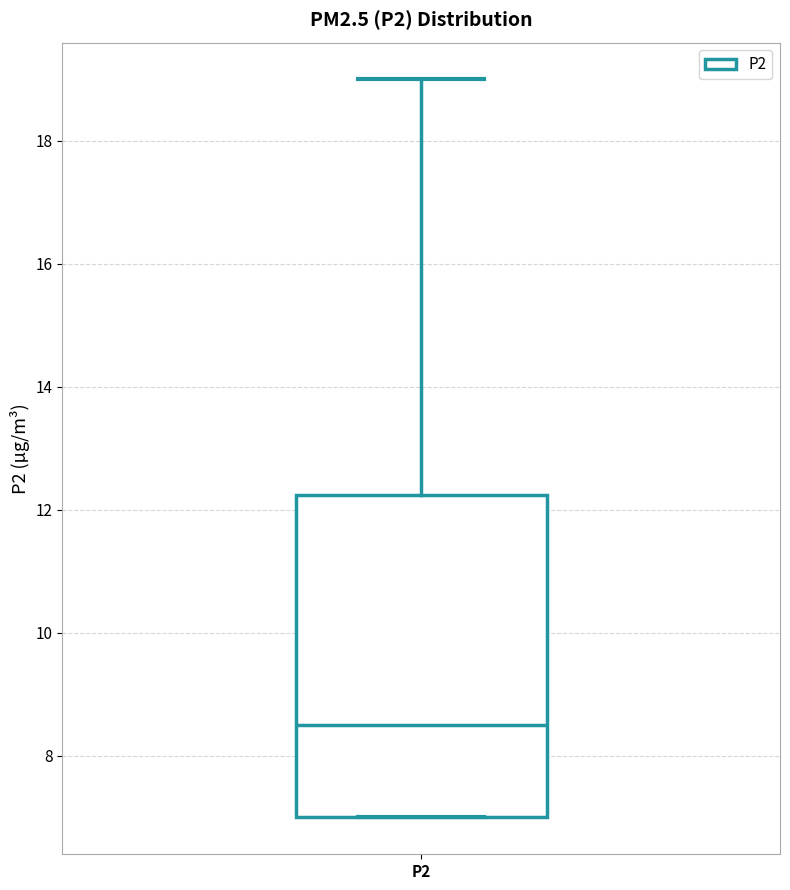

Read this box plot against the y-axis: the position of the median line, the range covered by the box, and the ends of both whiskers. The values are not printed on the chart, so give them approximately, as read against the axis.

median 8.6, box 7.0 to 12.2, whiskers 7.0 to 19.0